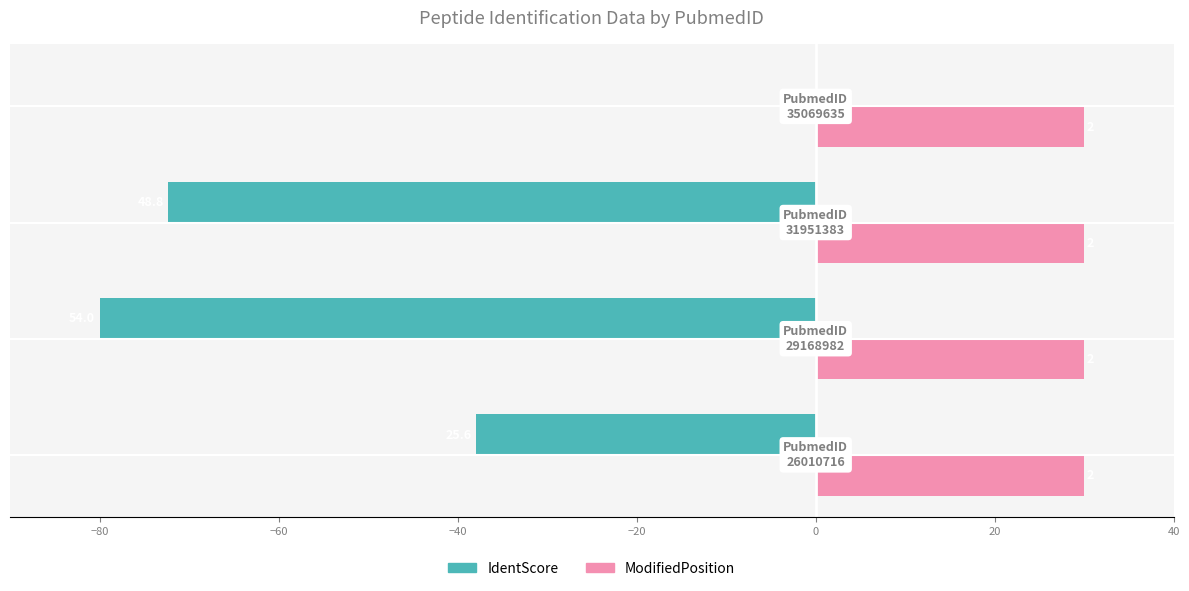

What are all the series names shown in the legend?

IdentScore, ModifiedPosition